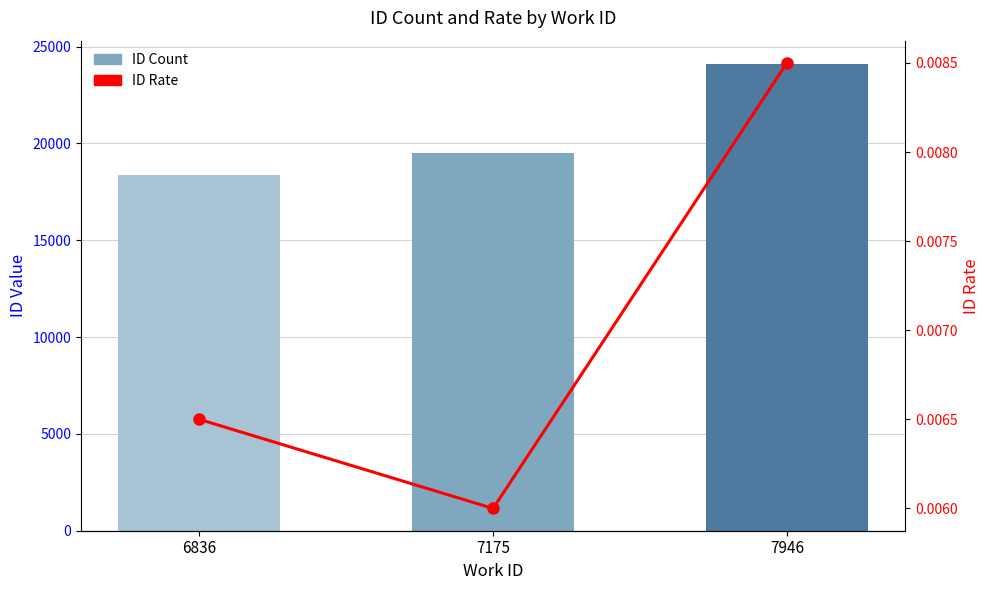

Reading left to right, transcribe all the data shown in this chart.

ID Count: 6836=18359.0	7175=19519.0	7946=24097.0
ID Rate: 6836=0.0	7175=0.0	7946=0.0